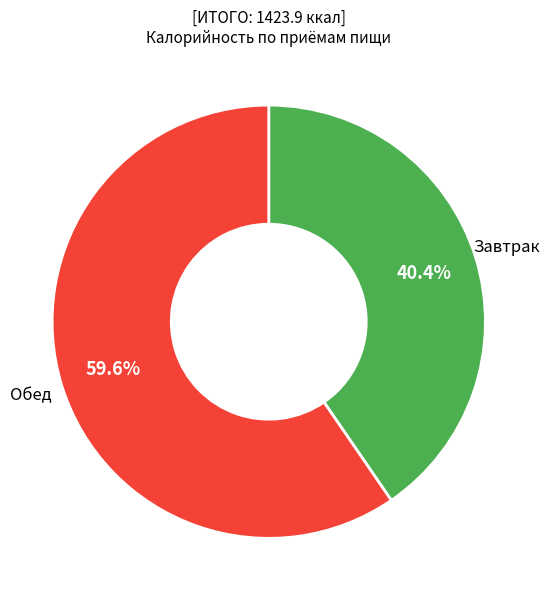

Is there a majority slice in this chart?

Yes